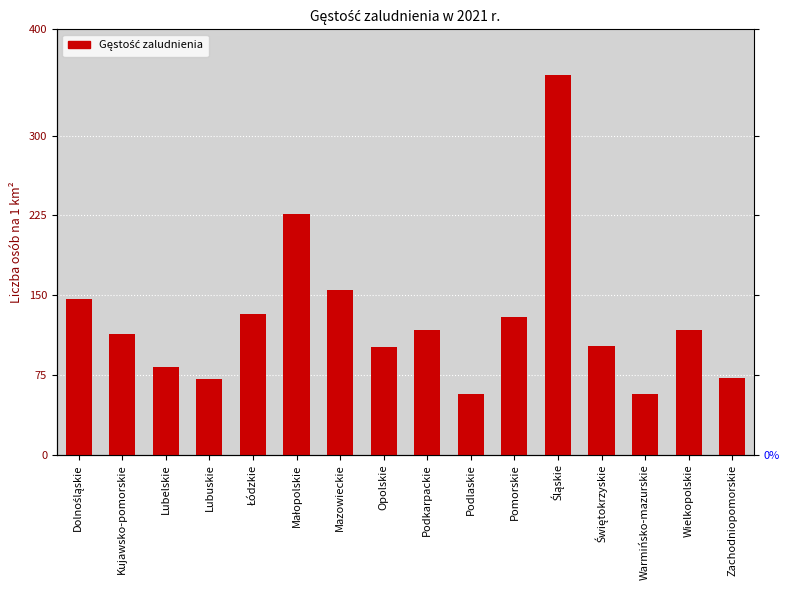

Approximately how many times larger is the value at Zachodniopomorskie compared to Mazowieckie?

0.5